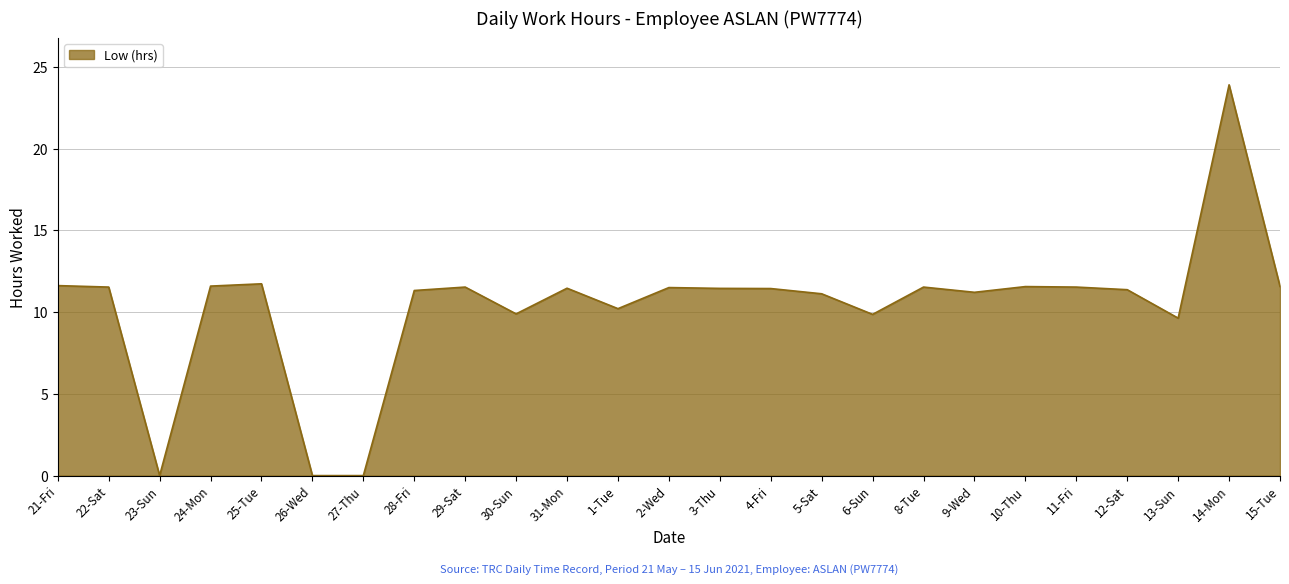

What is the ratio of the value at 5-Sat to the value at 8-Tue?

1.0